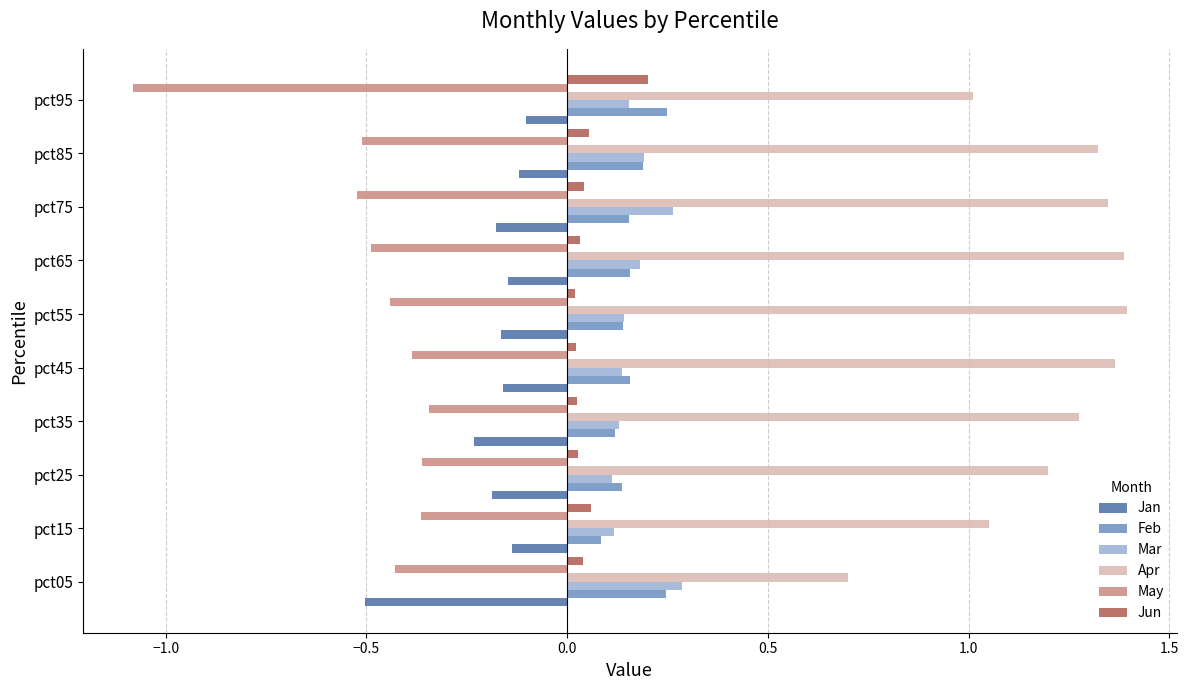

At which category does the chart reach its minimum across all series?

pct95